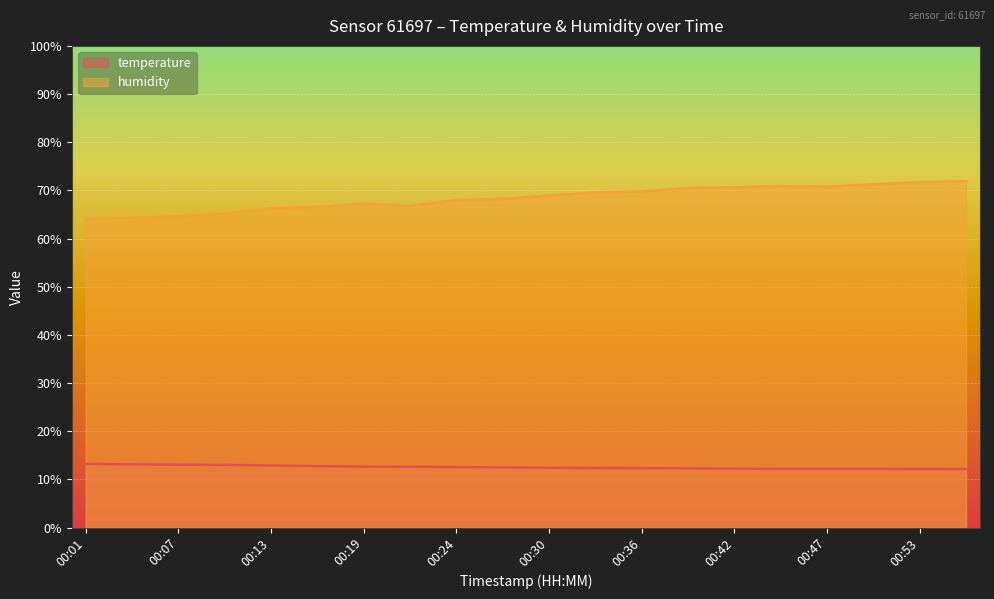

List the series in order of their peak value, highest first.

humidity, temperature